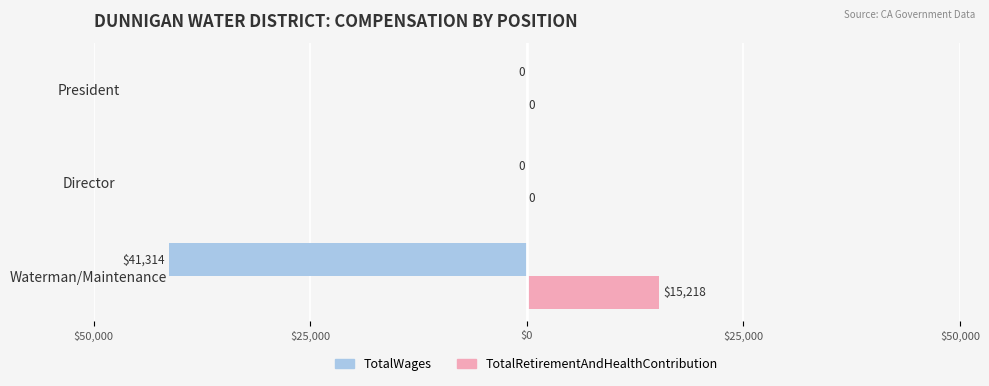

What are all the series names shown in the legend?

TotalWages, TotalRetirementAndHealthContribution